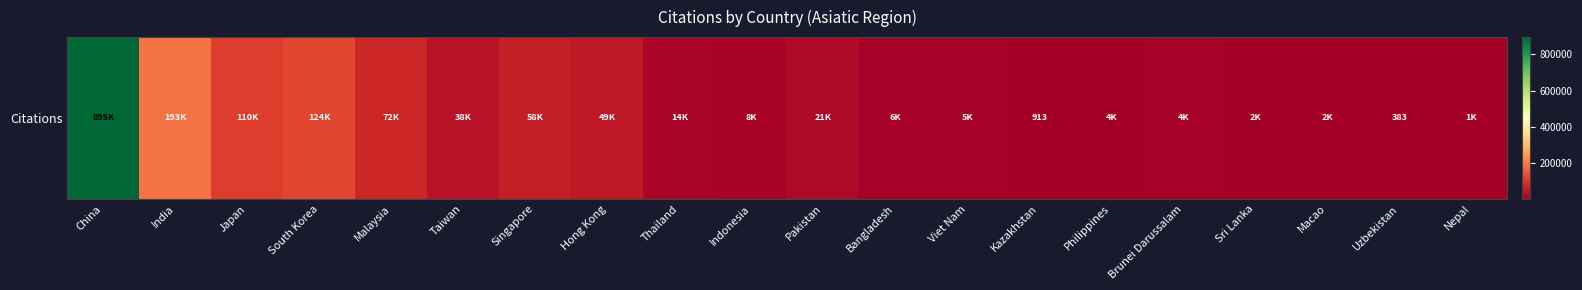

List the labels in order of value, largest first.

China, India, South Korea, Japan, Malaysia, Singapore, Hong Kong, Taiwan, Pakistan, Thailand, Indonesia, Bangladesh, Viet Nam, Brunei Darussalam, Philippines, Macao, Sri Lanka, Nepal, Kazakhstan, Uzbekistan